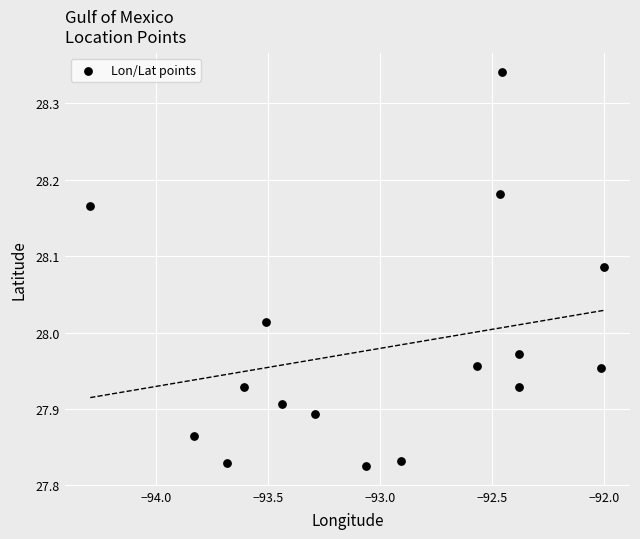

What is the range of Y values (max minus min)?

0.5